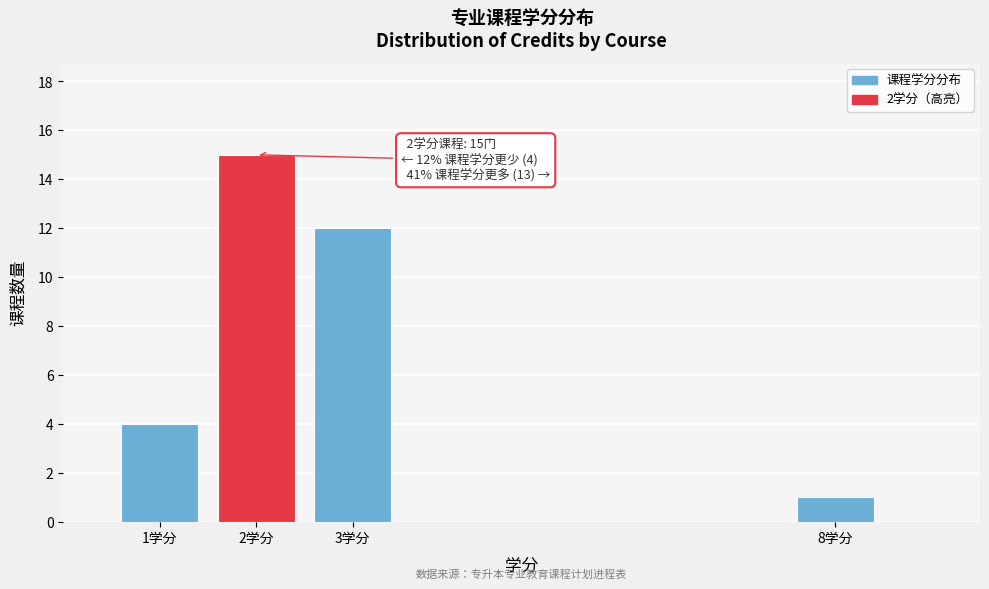

Reading left to right, transcribe all the data shown in this chart.

4	15	12	1